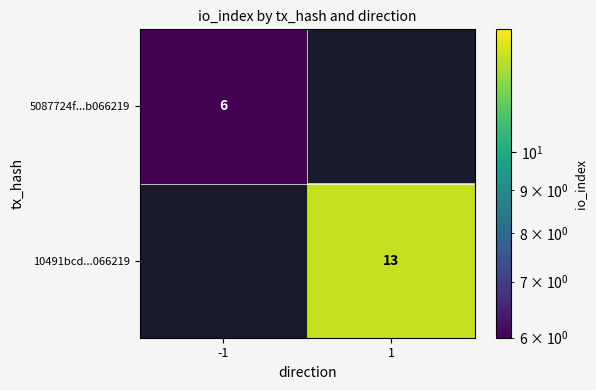

Is the value of 5087724f...b066219 at -1 greater than the value of 10491bcd...066219 at 1?

No